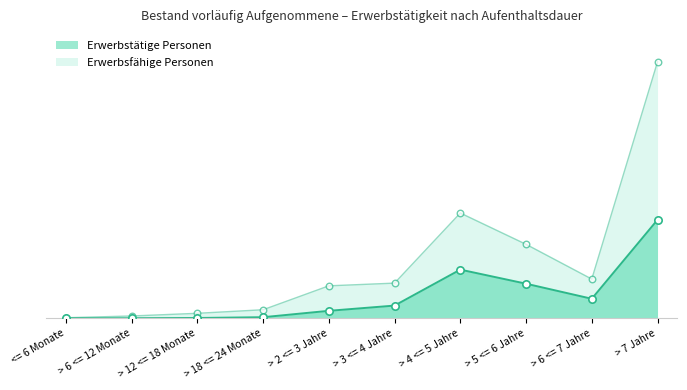

What are all the series names shown in the legend?

Erwerbsfähige Personen, Erwerbstätige Personen